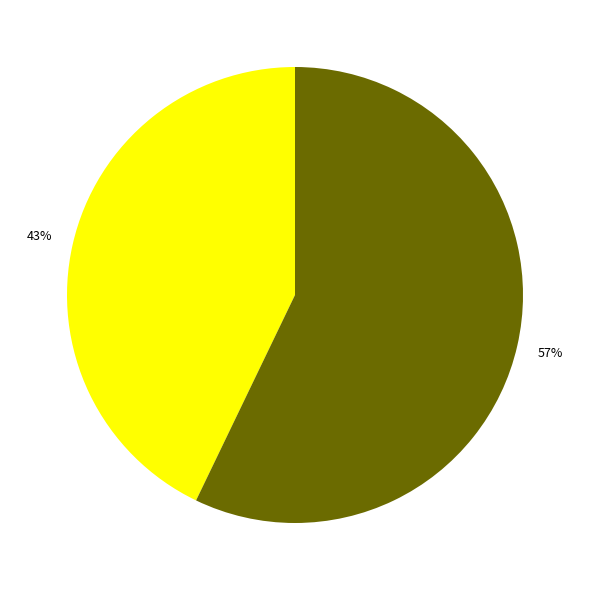

How many slices are in this pie chart?

2